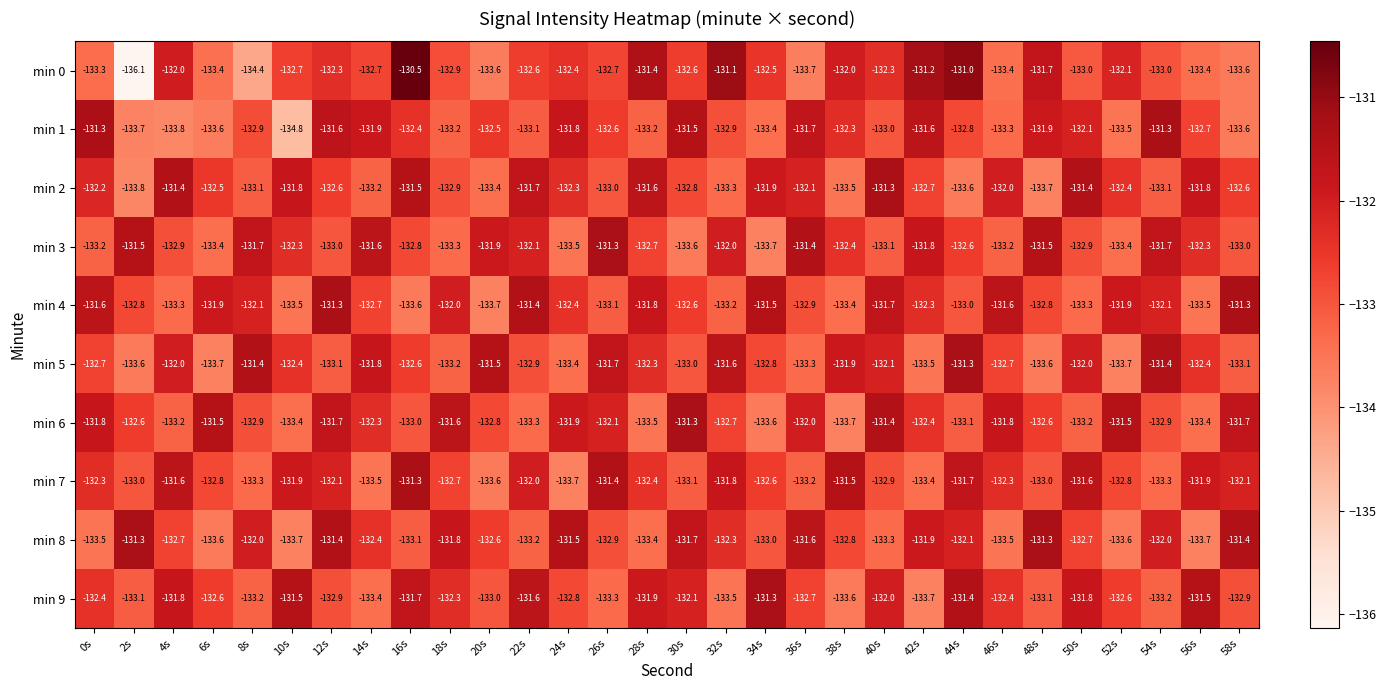

How many distinct data groups are displayed?

10